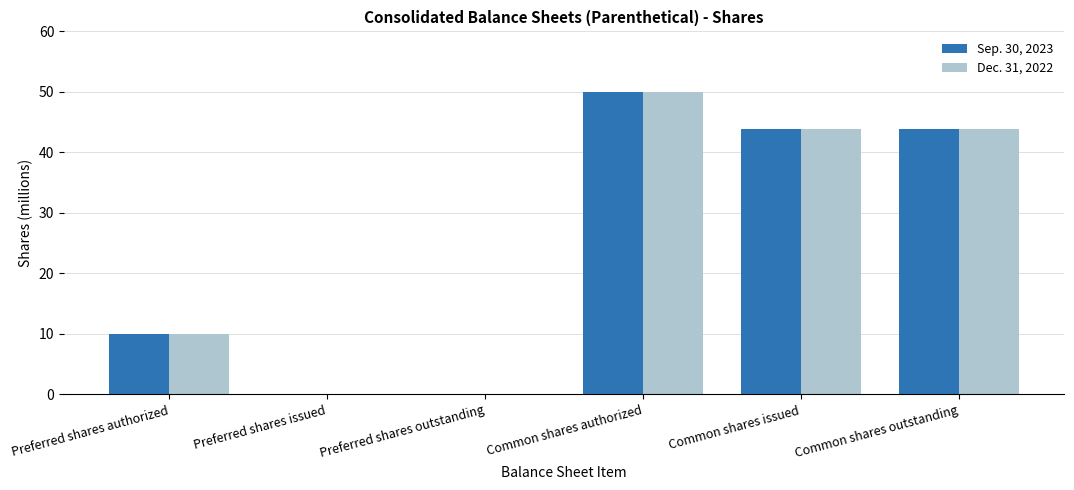

At which category is the sum across all series the highest?

Common shares authorized